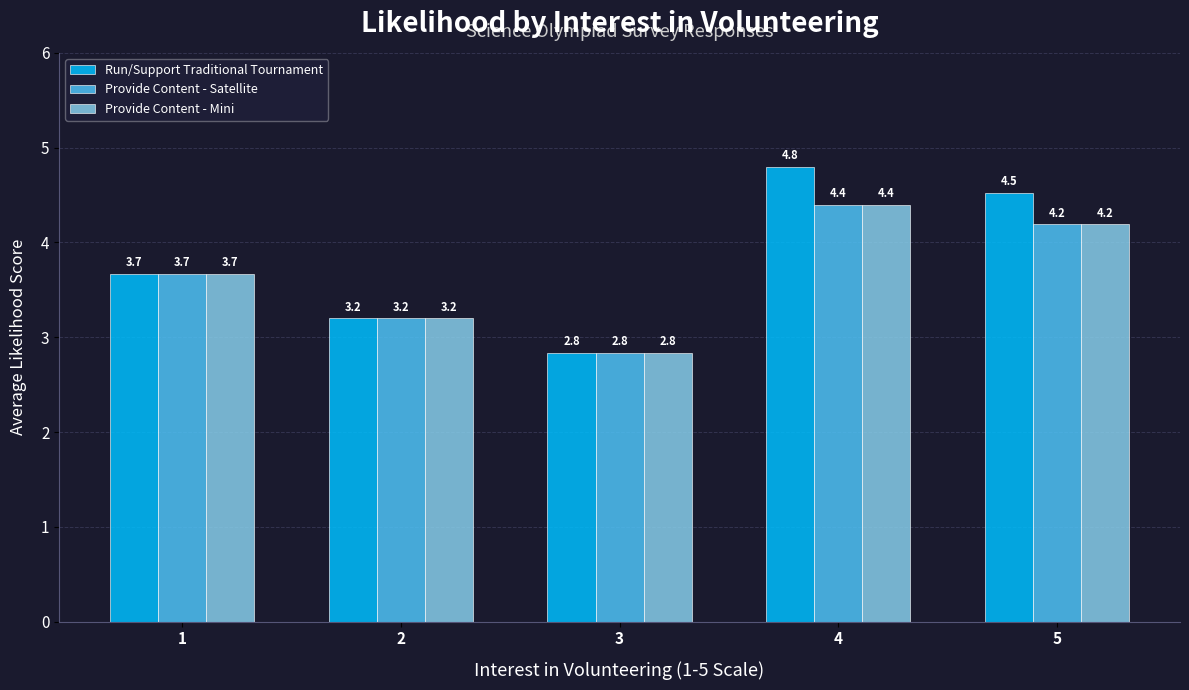

True or false: Run/Support Traditional Tournament has a value of 4.8 at 4.

True